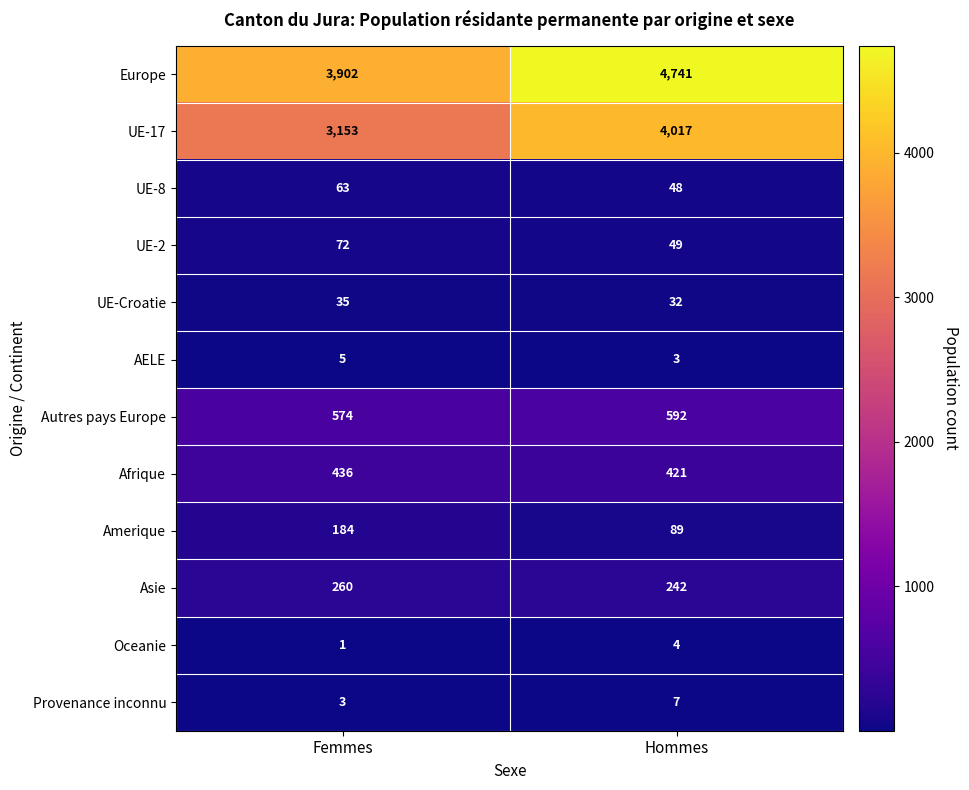

What is the maximum value shown in the chart?

4741